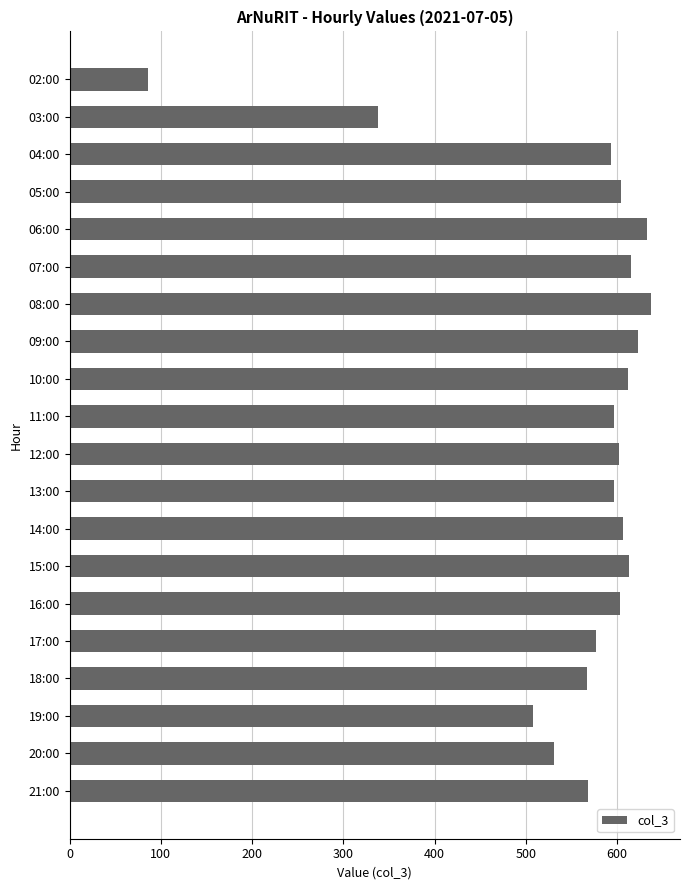

What is the value of the 7th bar from the top?

637